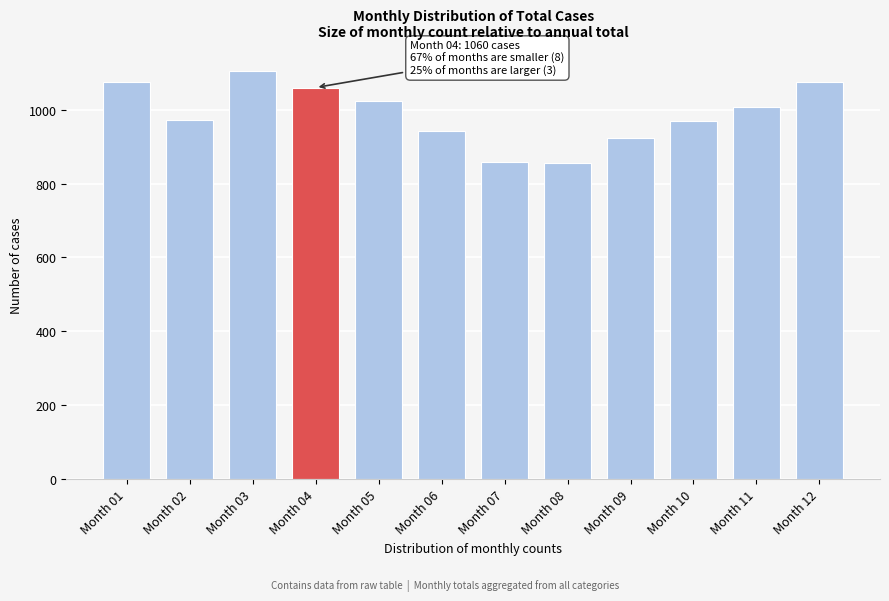

Approximately how many times larger is the value at Month 07 compared to Month 04?

0.8